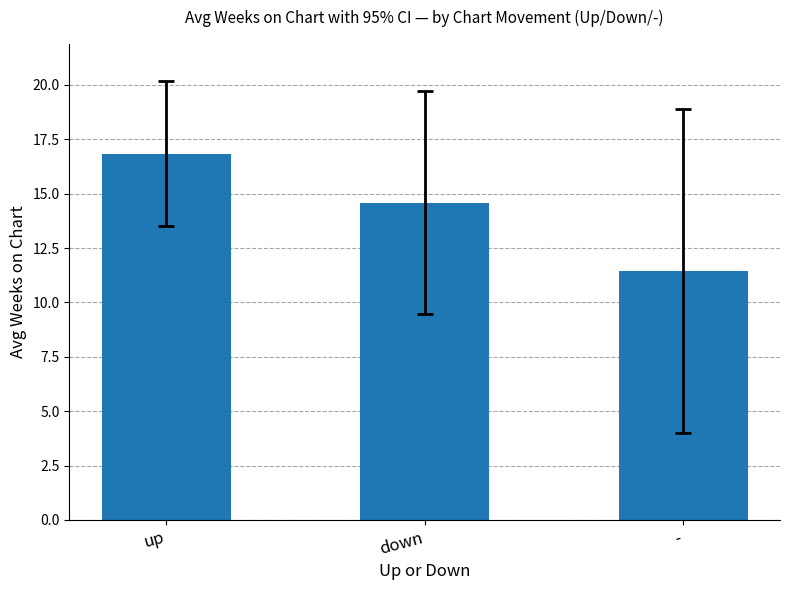

What is the greatest value displayed?

16.8